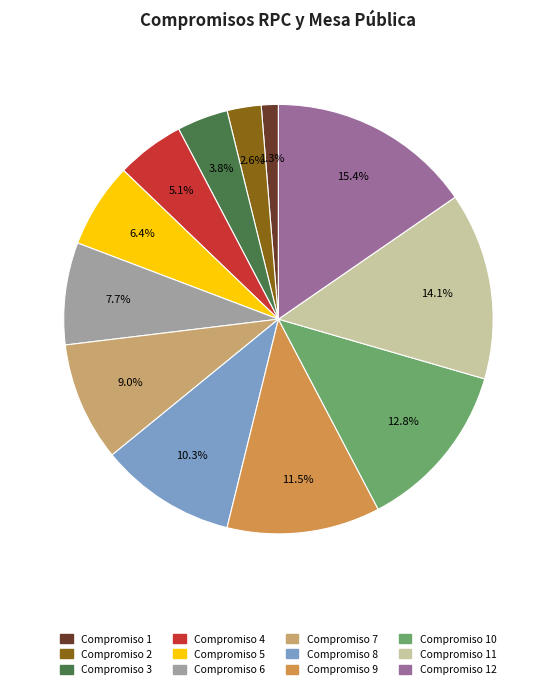

Is there any slice that represents more than half of the pie?

No